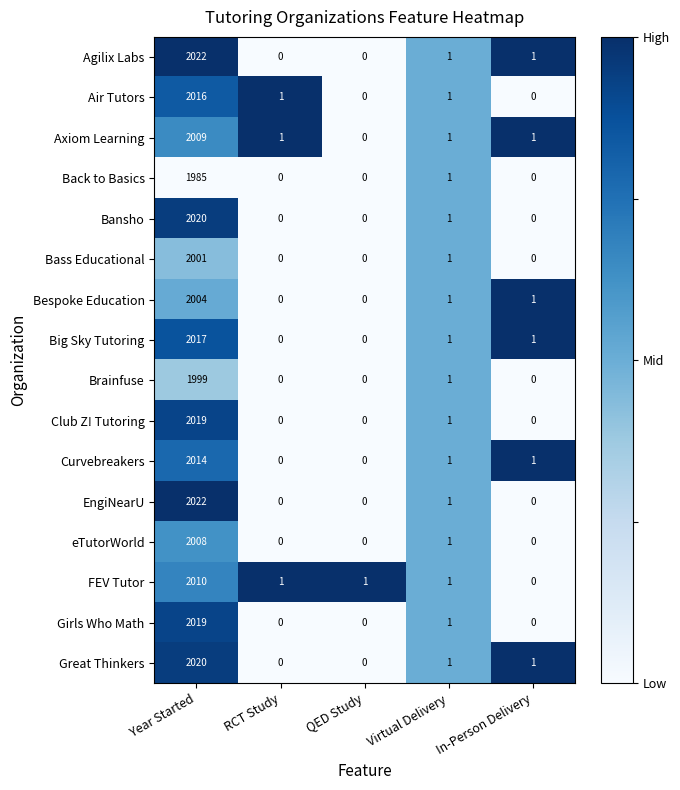

At how many categories does at least one series exceed 0?

5